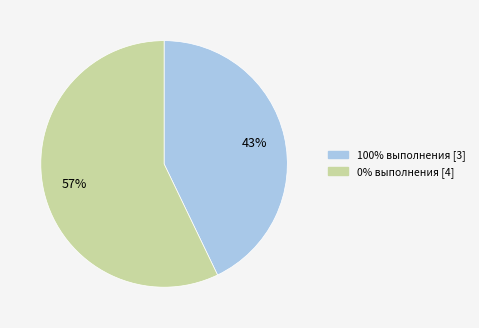

The 100% выполнения [3] slice represents 37% of the pie. True or false?

False